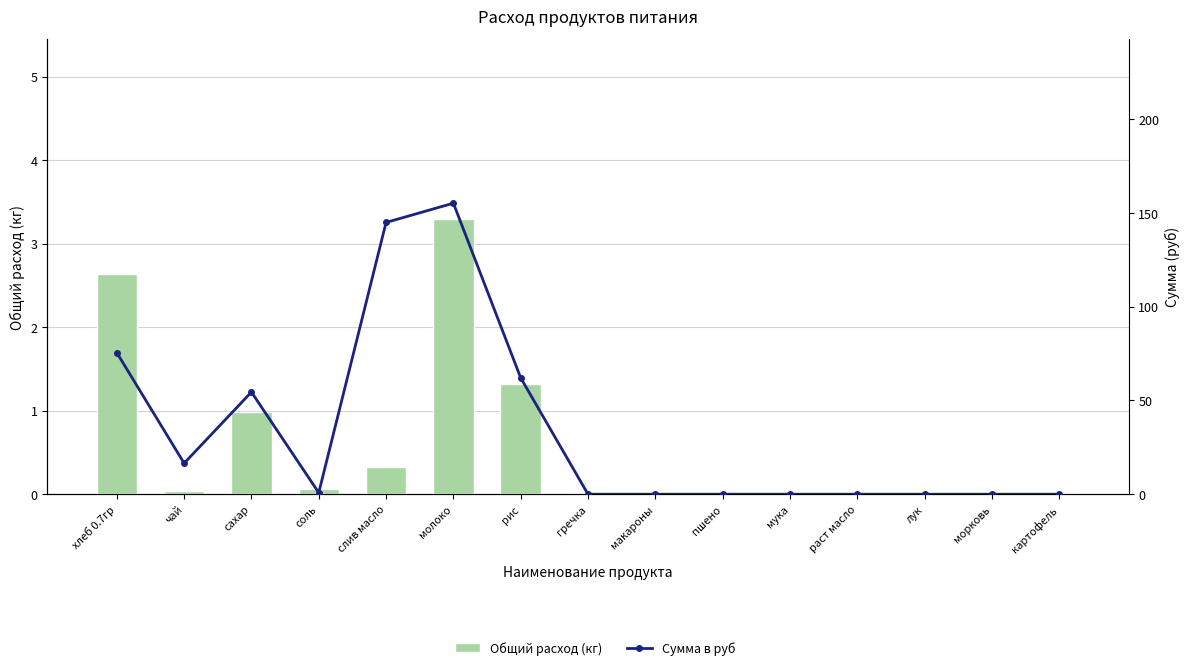

Is it true that Сумма в руб equals -97.2 at пшено?

False